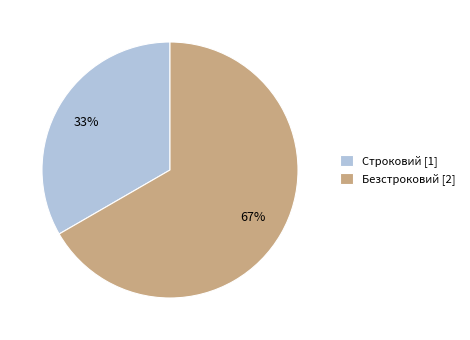

Is Безстроковий the majority of the pie?

Yes